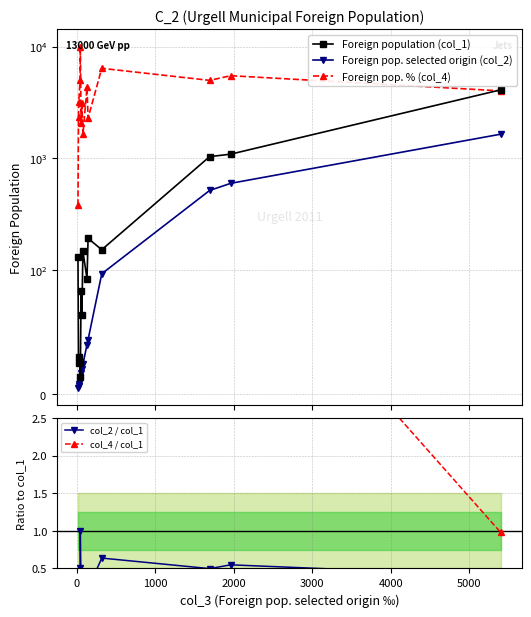

Rank the series at 0 from highest to lowest value.

Foreign pop. % (col_4), col_4 / col_1, Foreign population (col_1), Foreign pop. selected origin (col_2), col_2 / col_1